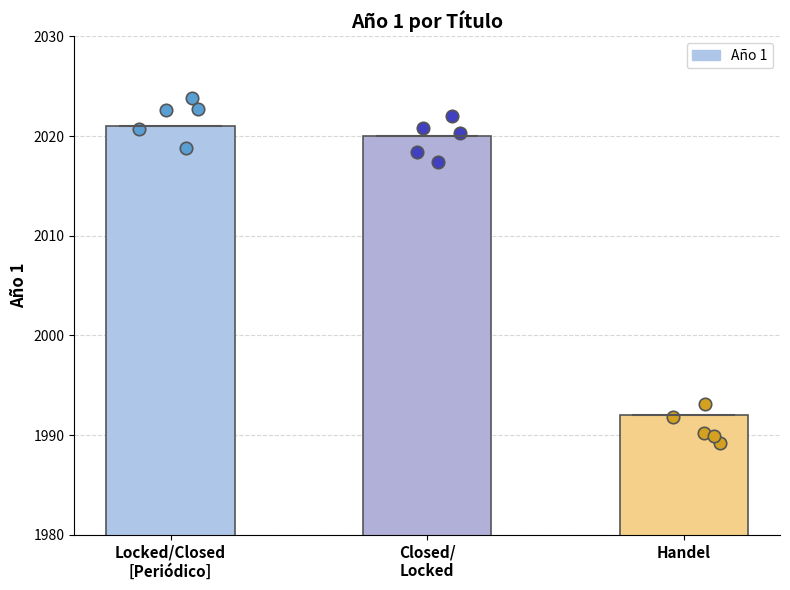

Which has a higher value, Locked/Closed
[Periódico] or Handel?

Locked/Closed
[Periódico]